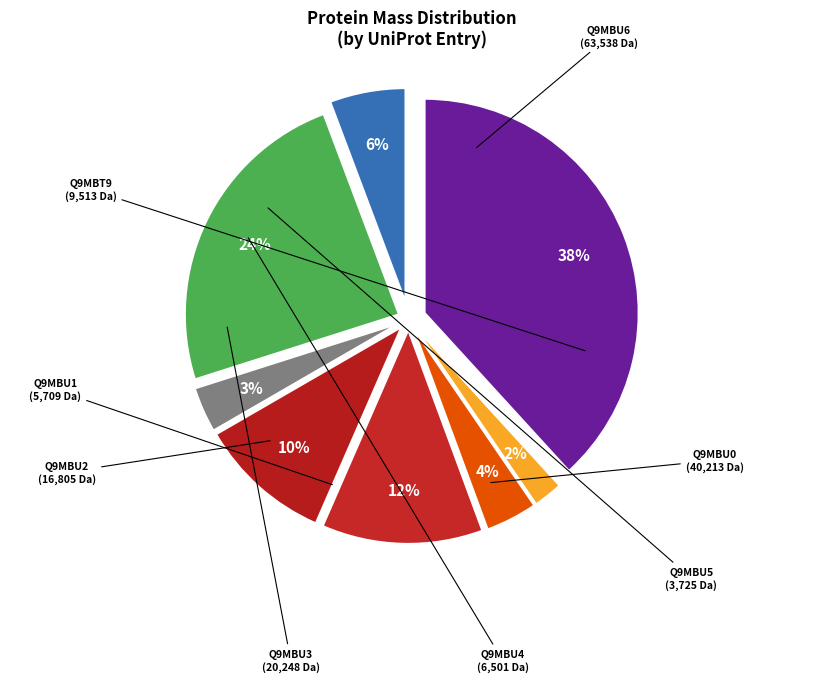

How many segments does this pie chart have?

8